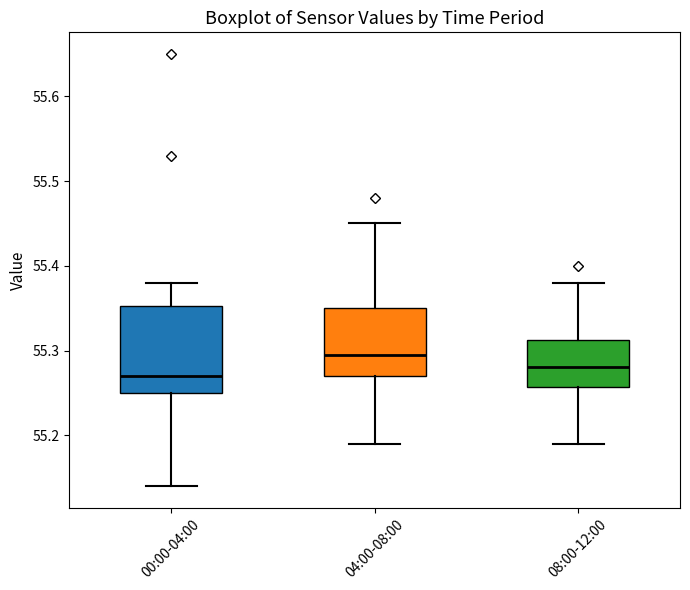

Reading left to right, transcribe this box plot: for each box, give where its median line is, the range the box spans, and where its two whiskers end, as read against the y-axis. The values are not printed on the chart, so give them approximately, as read against the axis.

00:00-04:00: median 55.27, box 55.25 to 55.35, whiskers 55.14 to 55.38
04:00-08:00: median 55.30, box 55.27 to 55.35, whiskers 55.19 to 55.45
08:00-12:00: median 55.28, box 55.26 to 55.31, whiskers 55.19 to 55.38